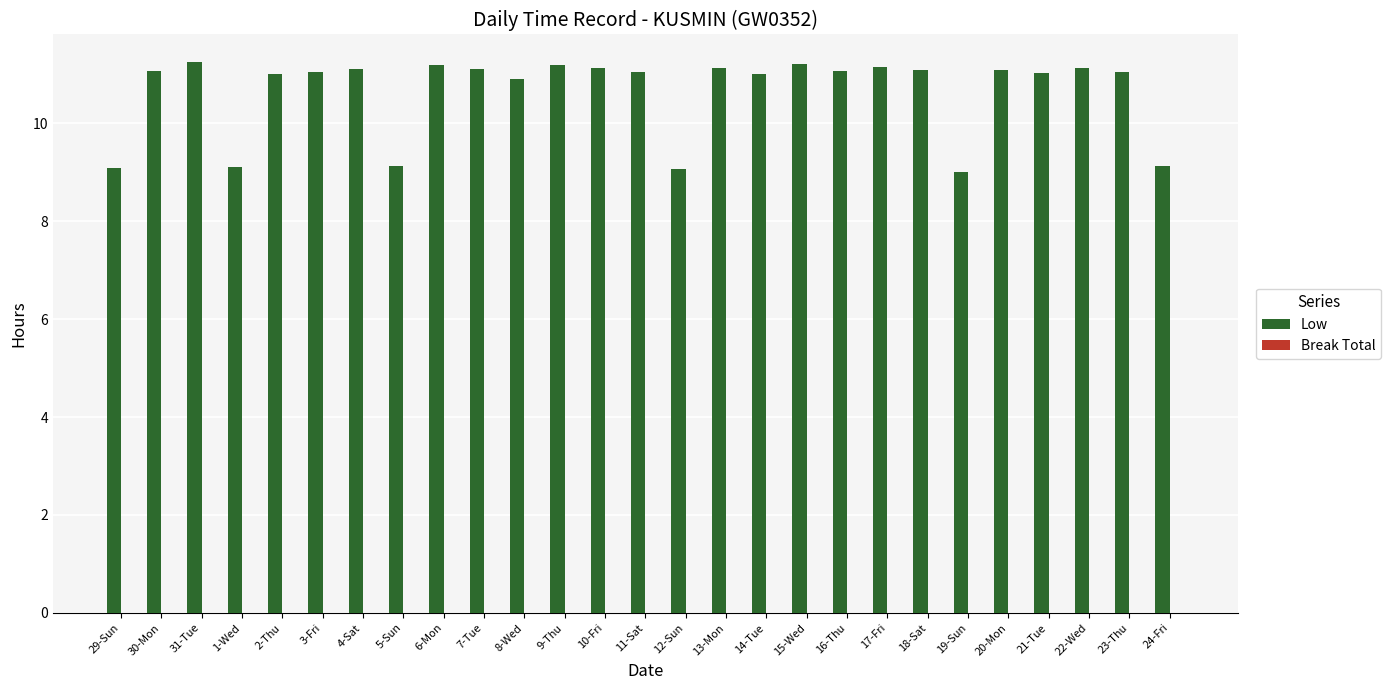

What is the minimum value shown in the chart?

9.0